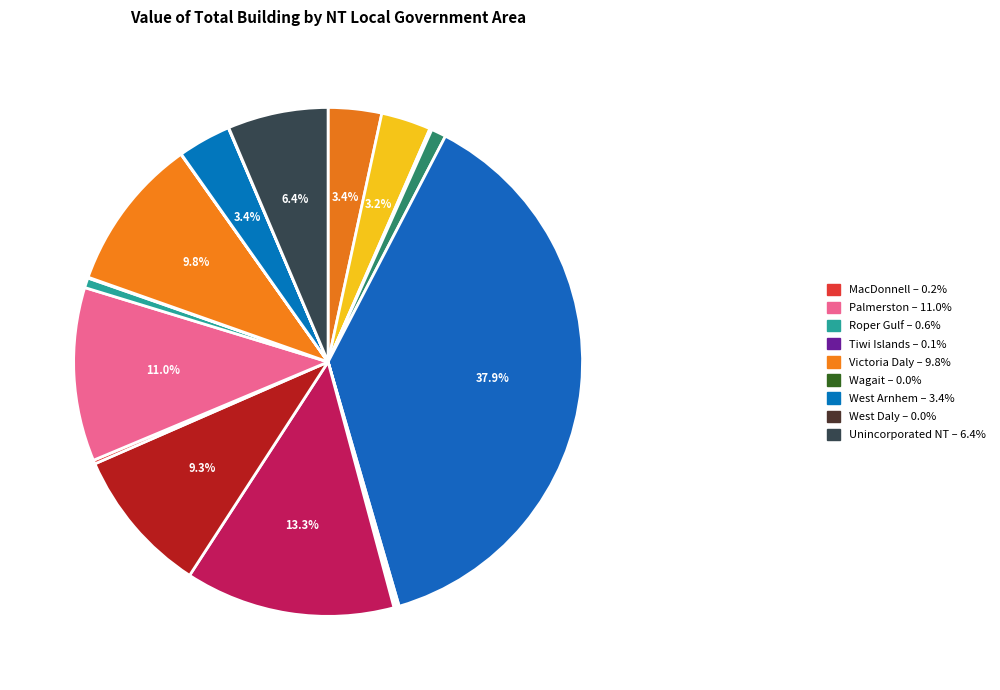

Which category has the biggest portion of the pie?

Darwin